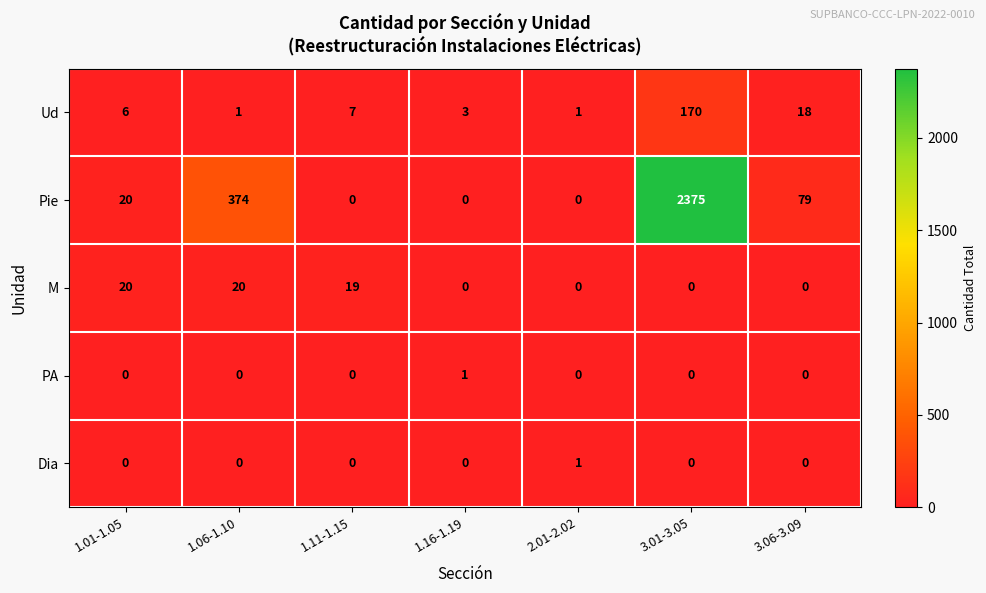

The Ud series shows 3 at 1.16-1.19. True or false?

True